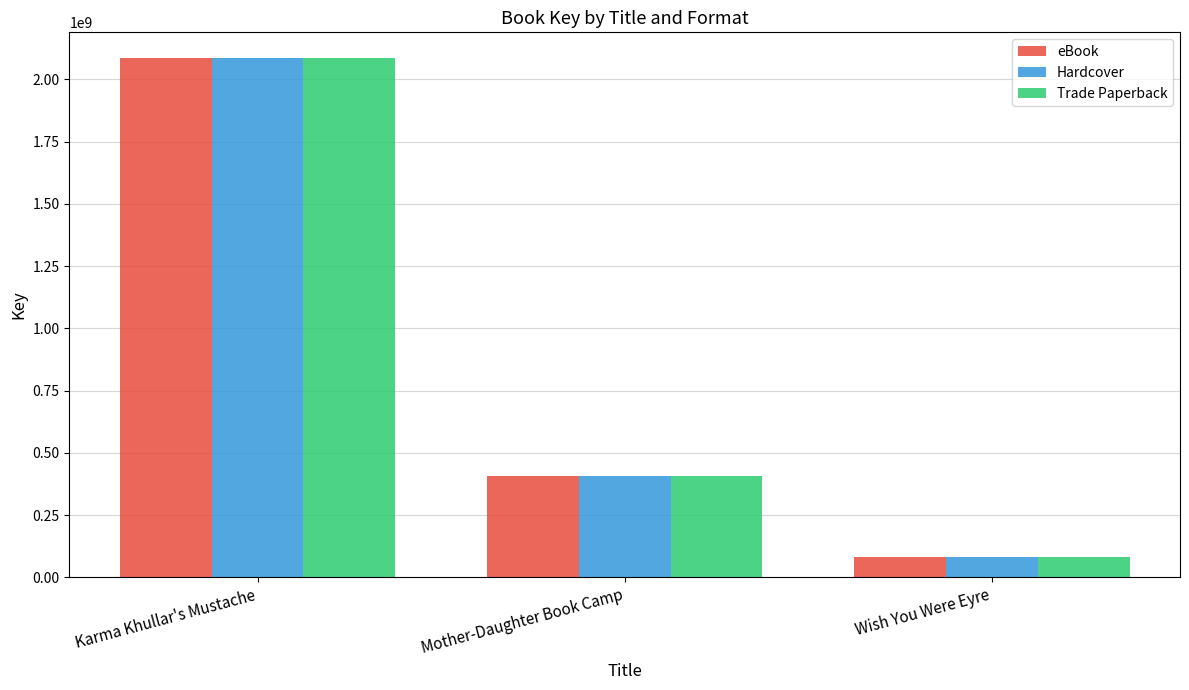

Reading left to right, what are all the values shown in this chart?

eBook: 2084647120	405943784	81837043
Hardcover: 2084647120	405943784	81837043
Trade Paperback: 2084647120	405943784	81837043